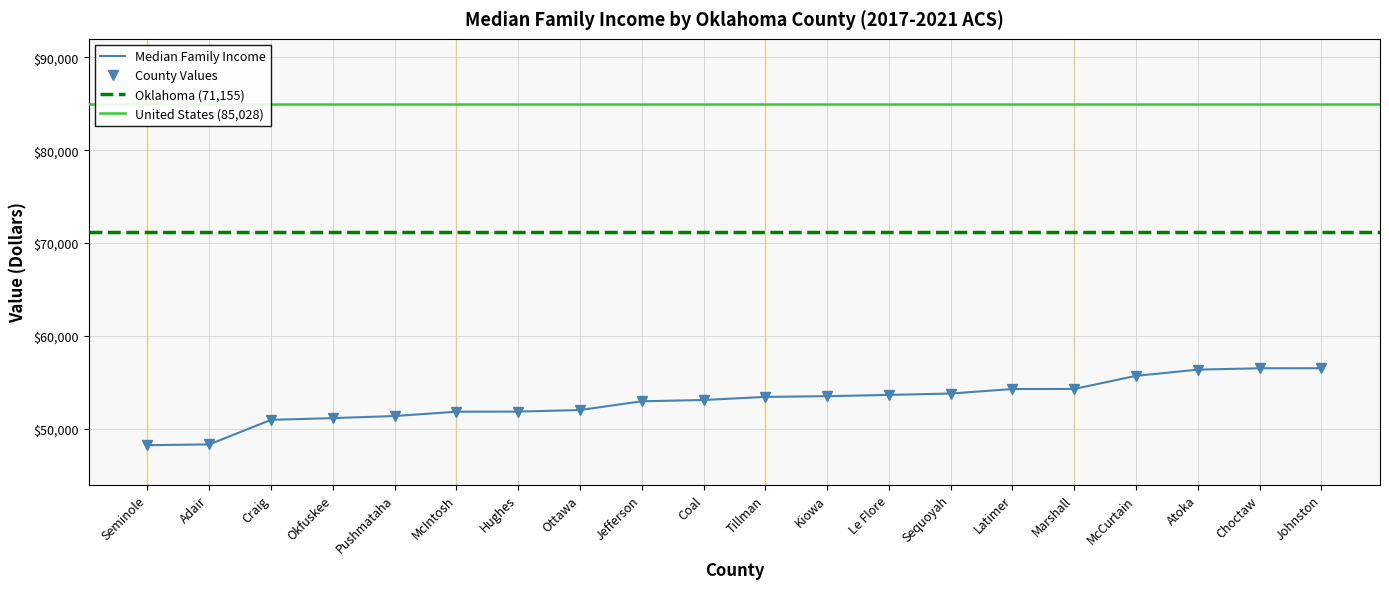

How many lines are shown in the chart?

1